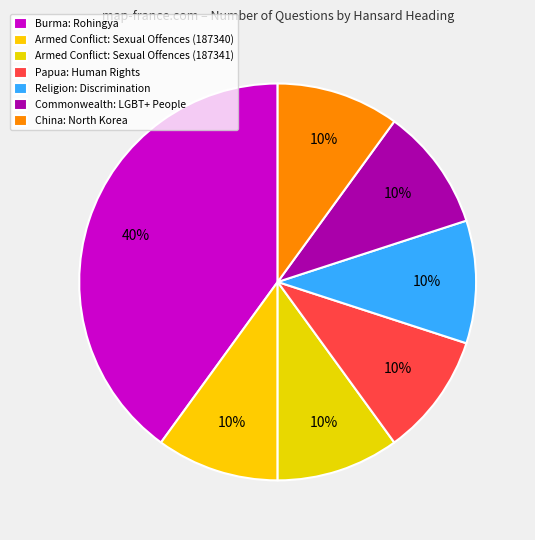

Is it true that Papua: Human Rights is 10% of the pie?

True